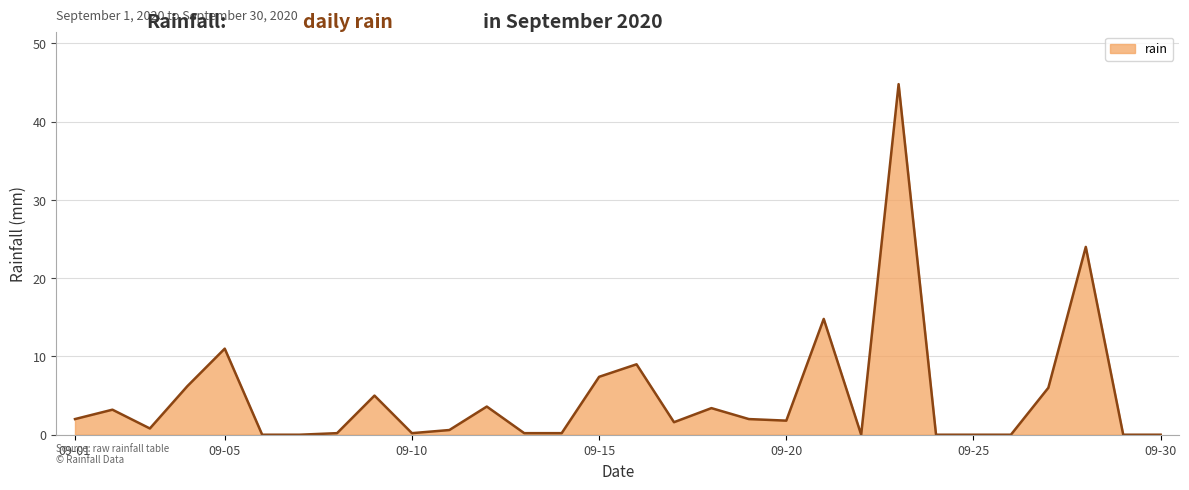

True or false: the data shows -17.5 at 09-30.

False